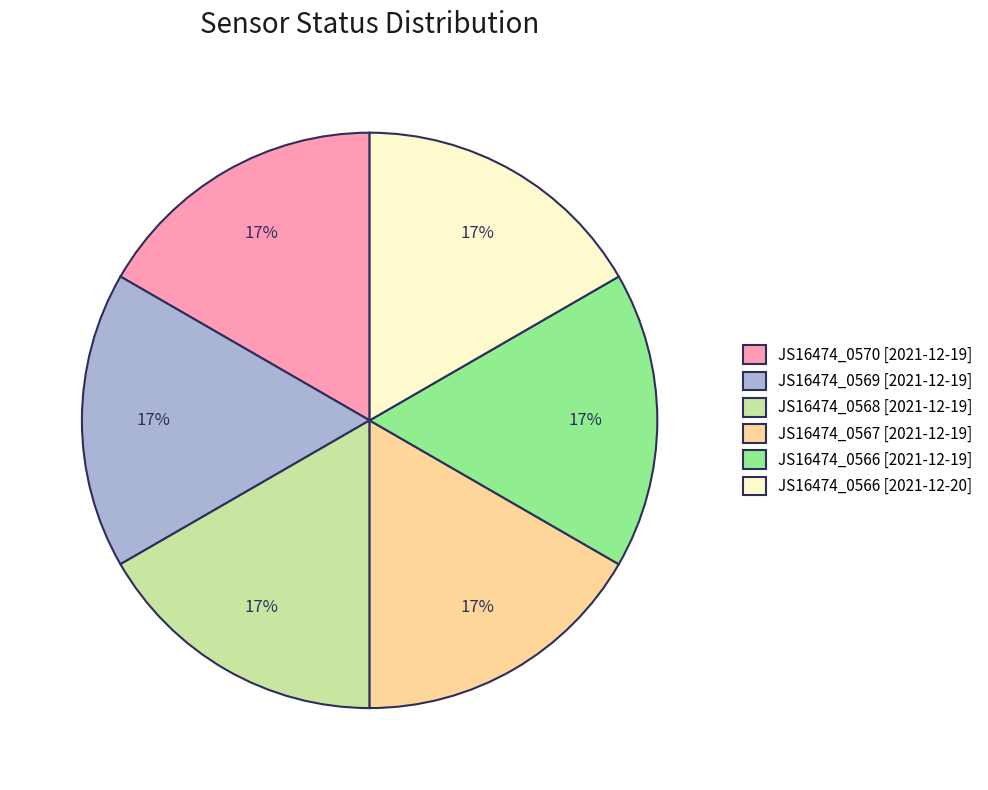

The JS16474_0569 [2021-12-19] slice represents 10% of the pie. True or false?

False